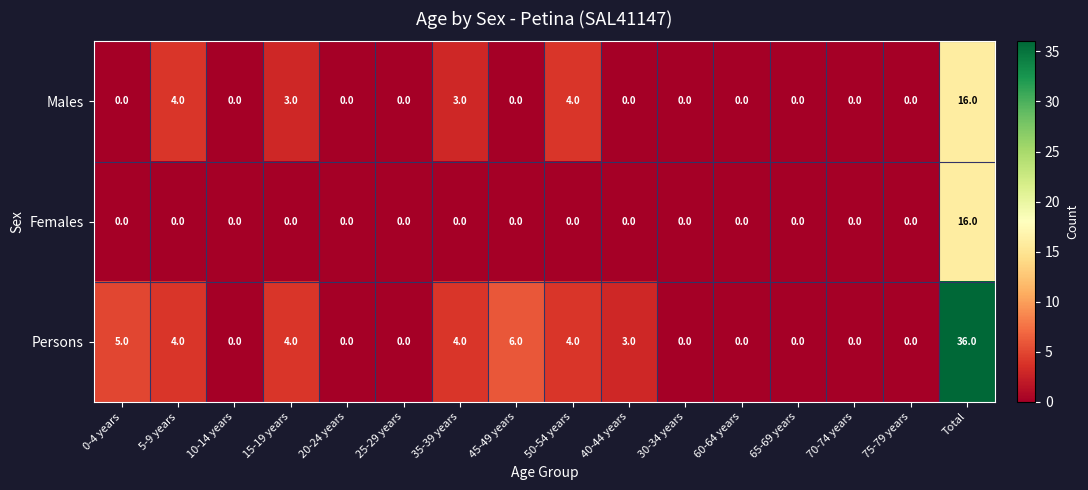

The value of Persons at 40-44 years is 3. True or false?

True